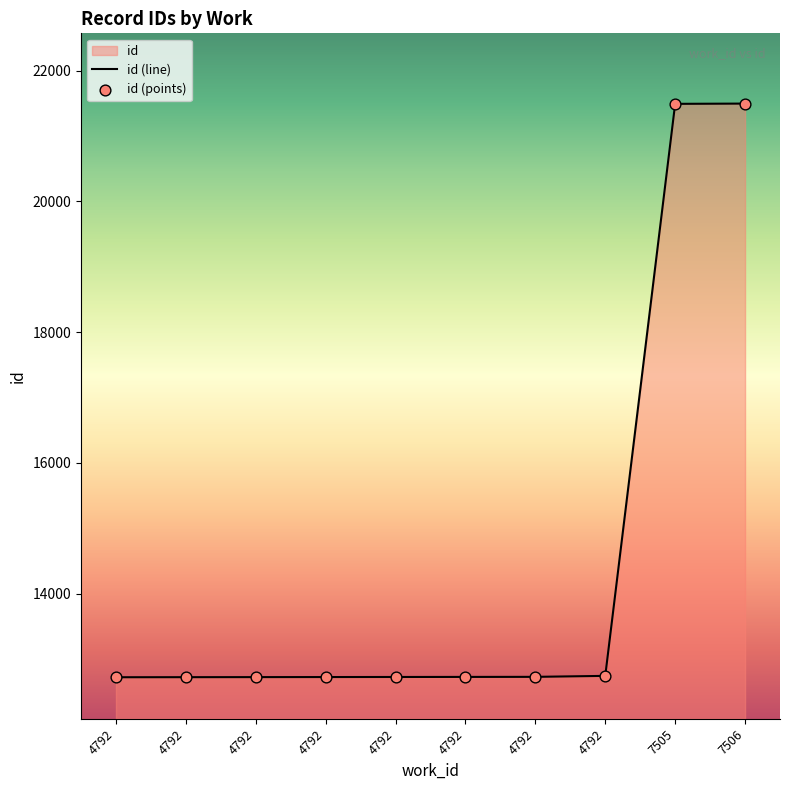

Between 4792 and 4792, which is larger?

4792